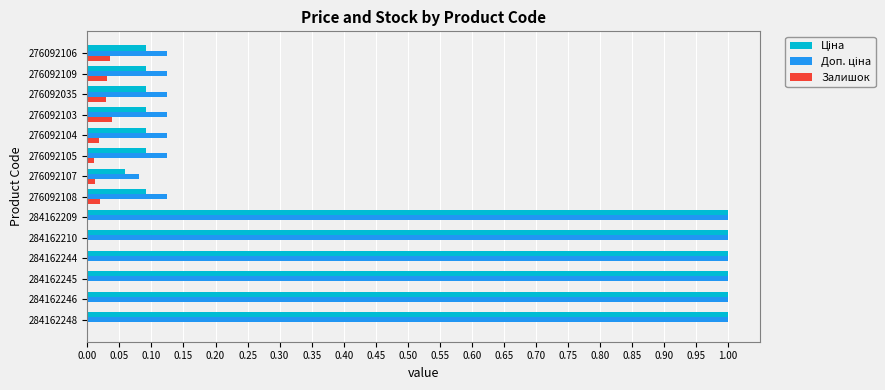

The Залишок series shows 0.0 at 284162244. True or false?

True